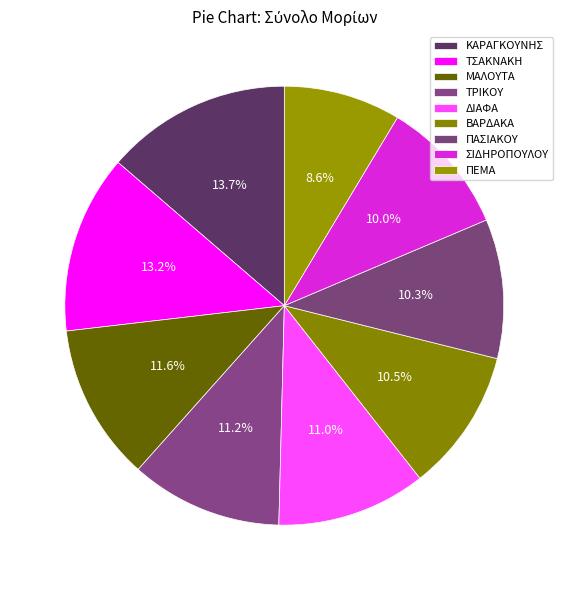

What is the ratio of the value at ΣΙΔΗΡΟΠΟΥΛΟΥ to the value at ΠΕΜΑ?

1.2